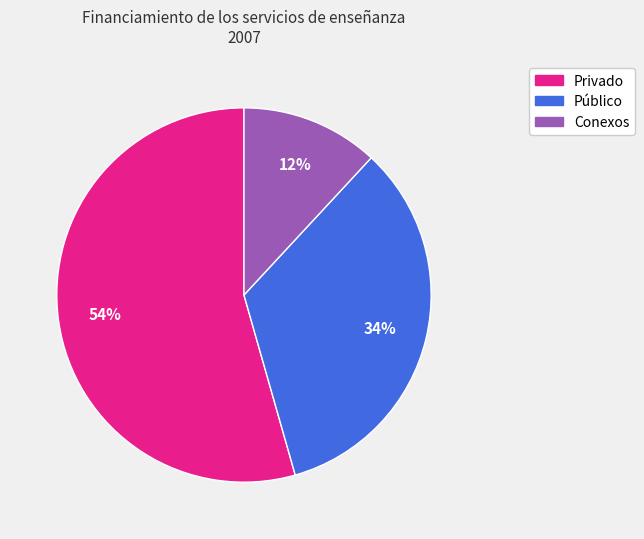

Count the number of slices in the pie.

3